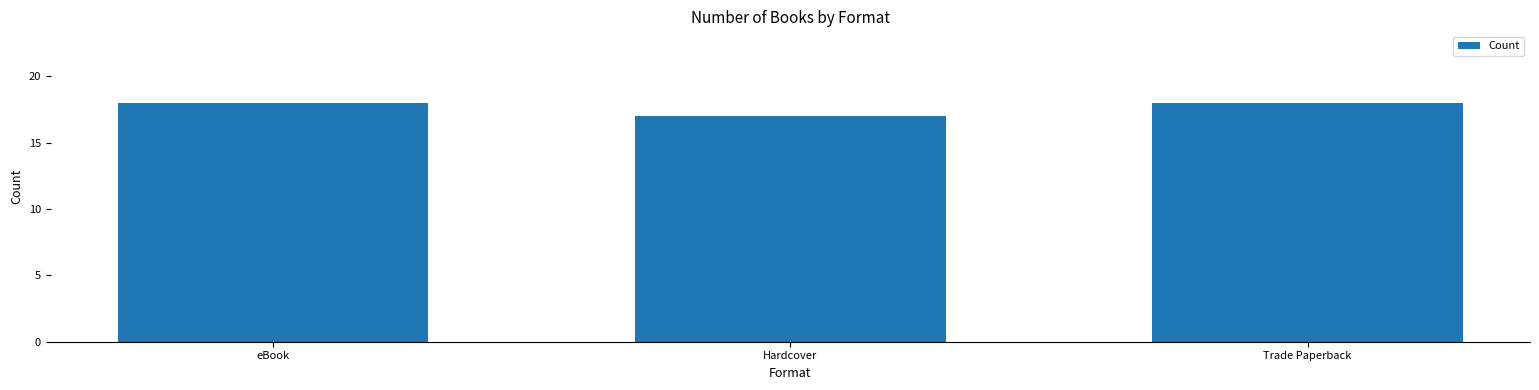

Which has a higher value, eBook or Hardcover?

eBook